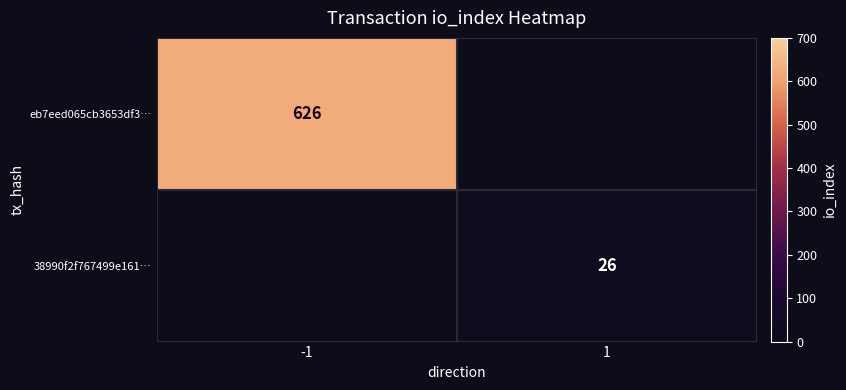

The value of 38990f2f767499e161… at 1 is 7. True or false?

False